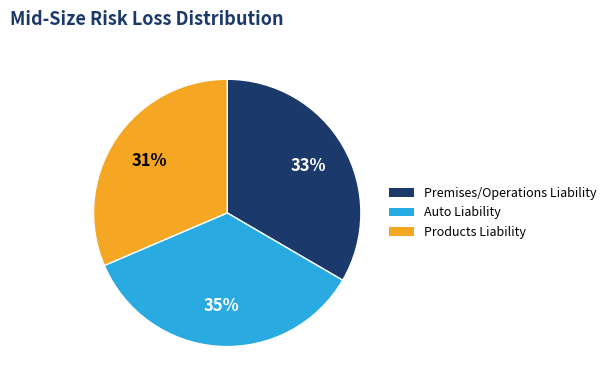

Does any single category account for the majority?

No